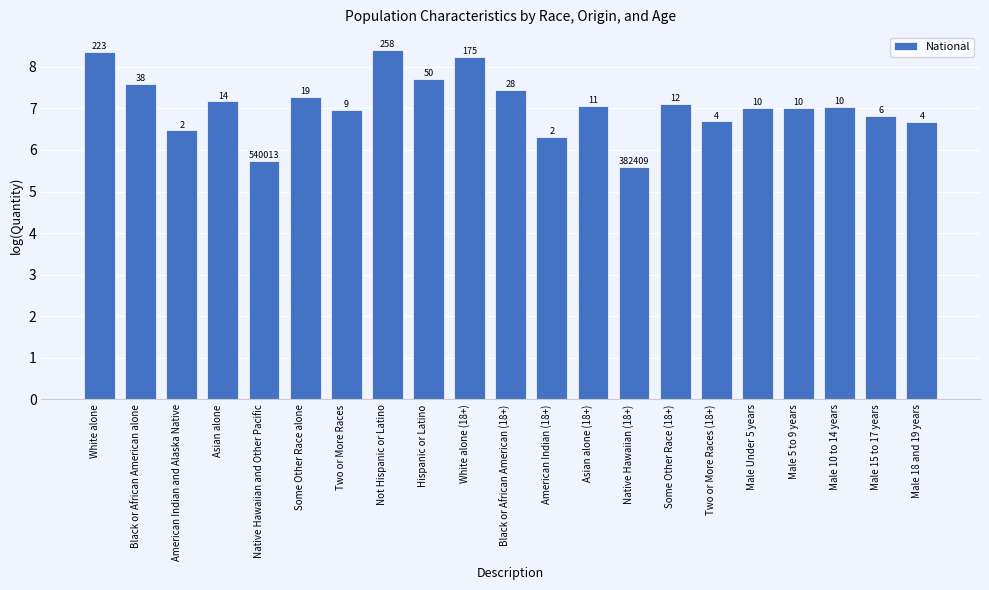

What is the change in value from Two or More Races to Male 15 to 17 years?

-0.1